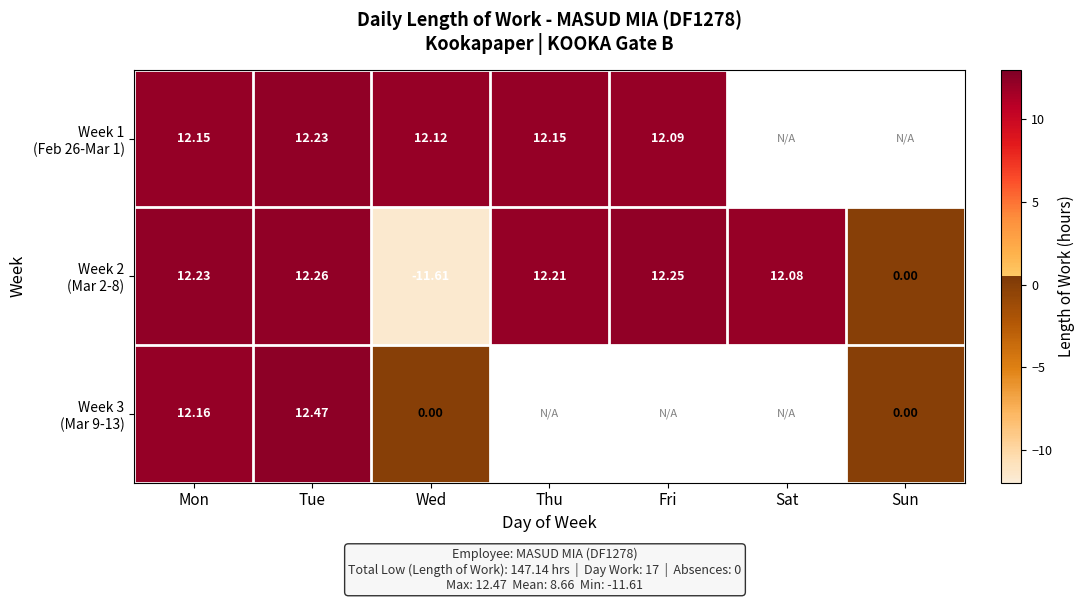

Which series has the largest range (max minus min)?

Week 2 (Mar 2-8)